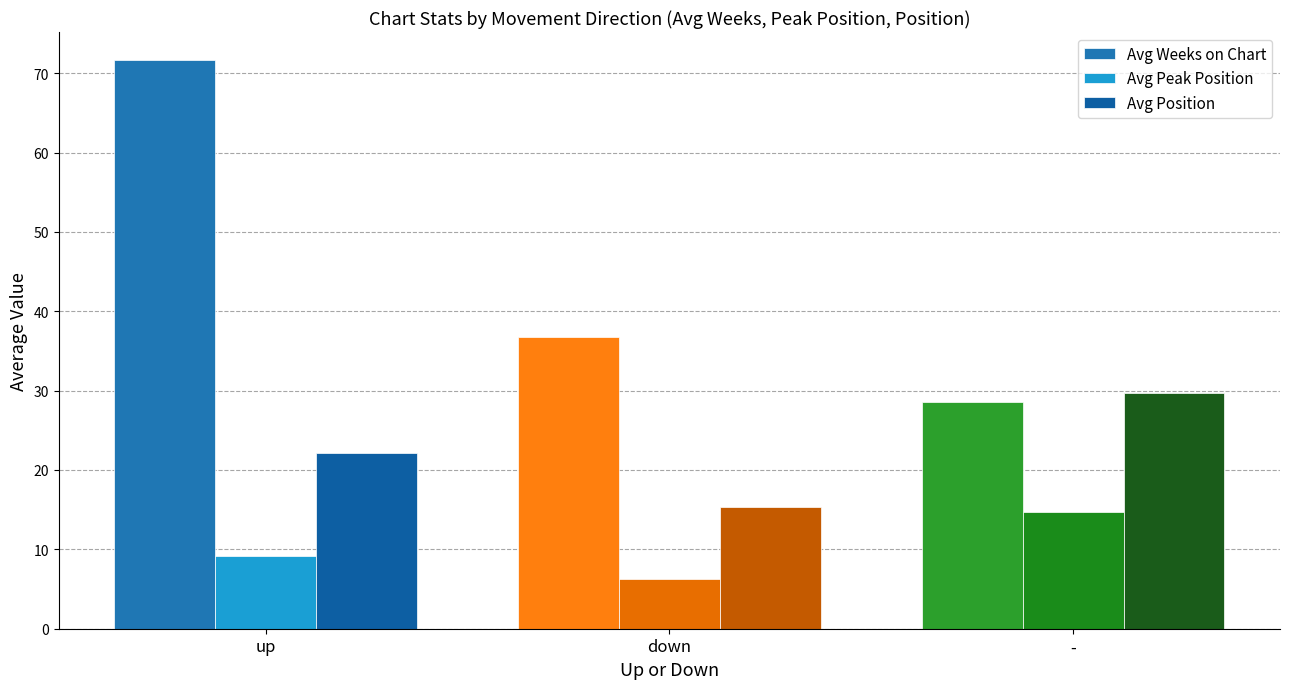

What is the difference between the Avg Position values at - and down?

14.4